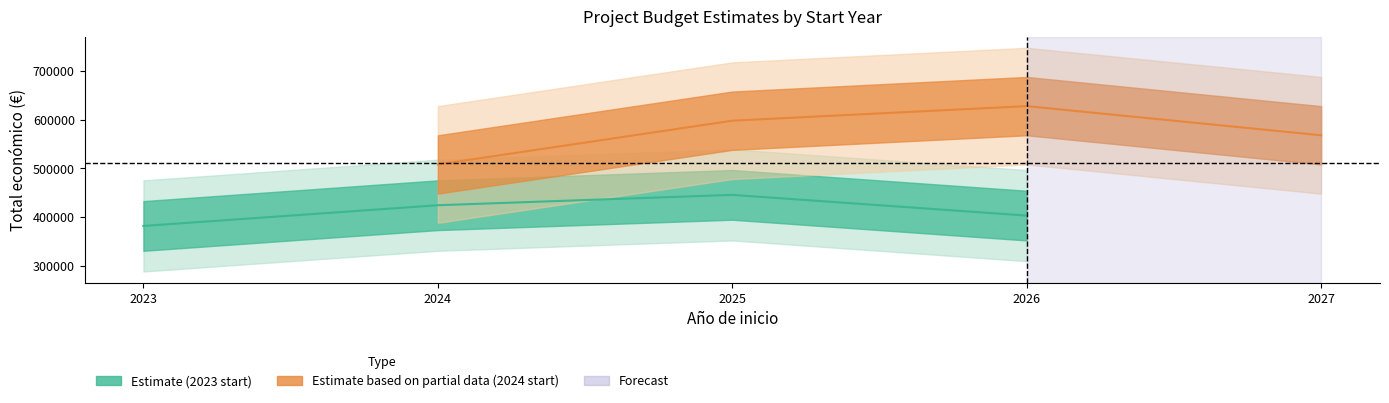

At which category does the chart reach its peak across all series?

3